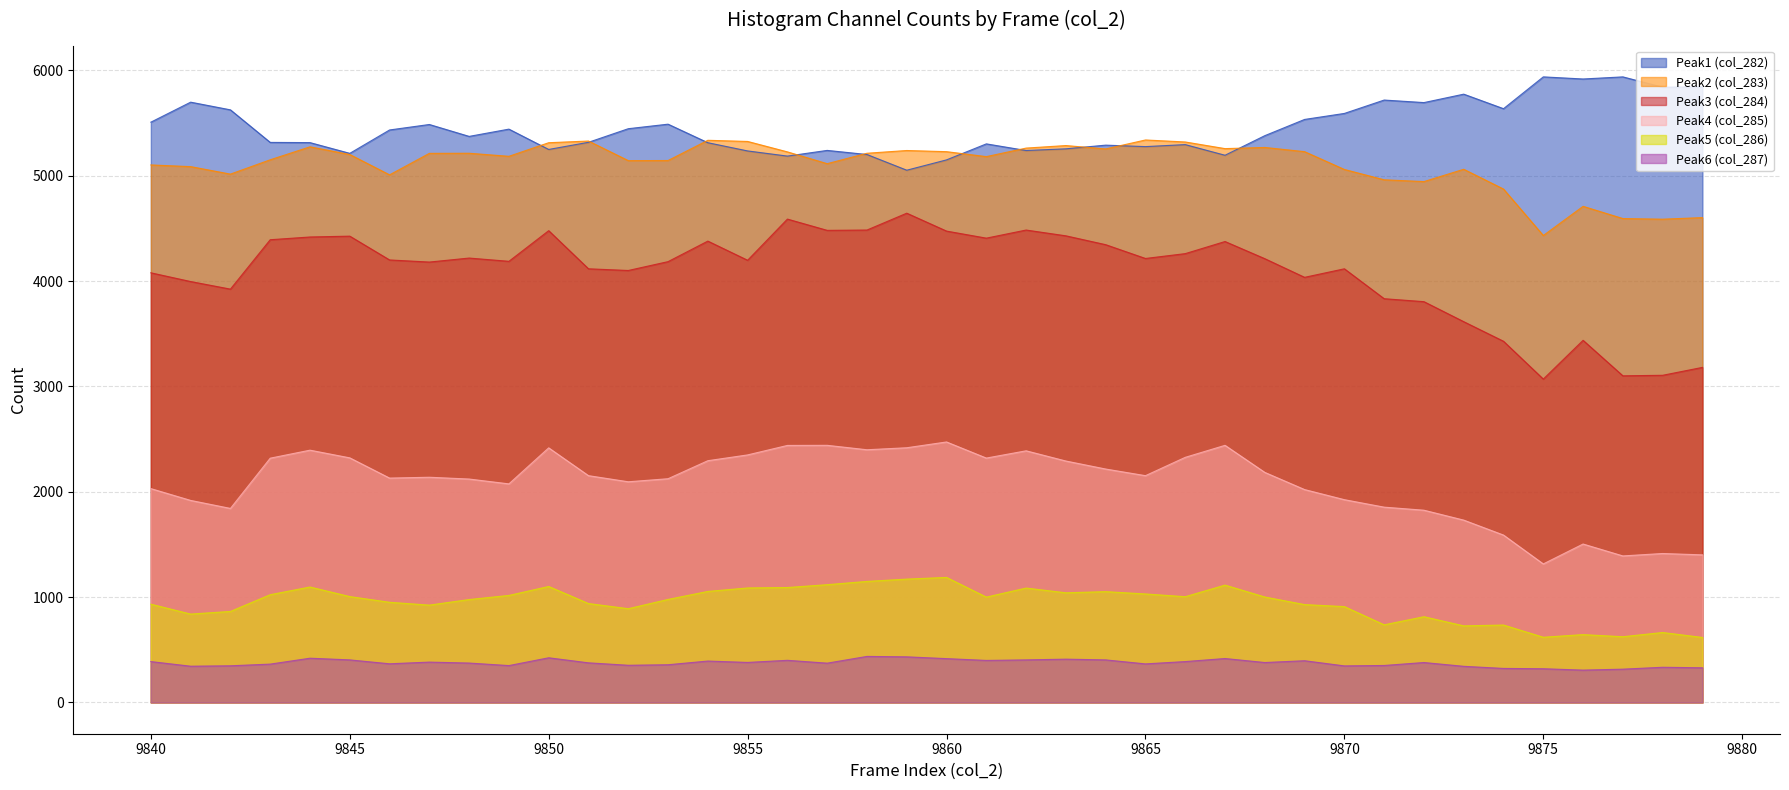

What is the smallest value displayed?

307